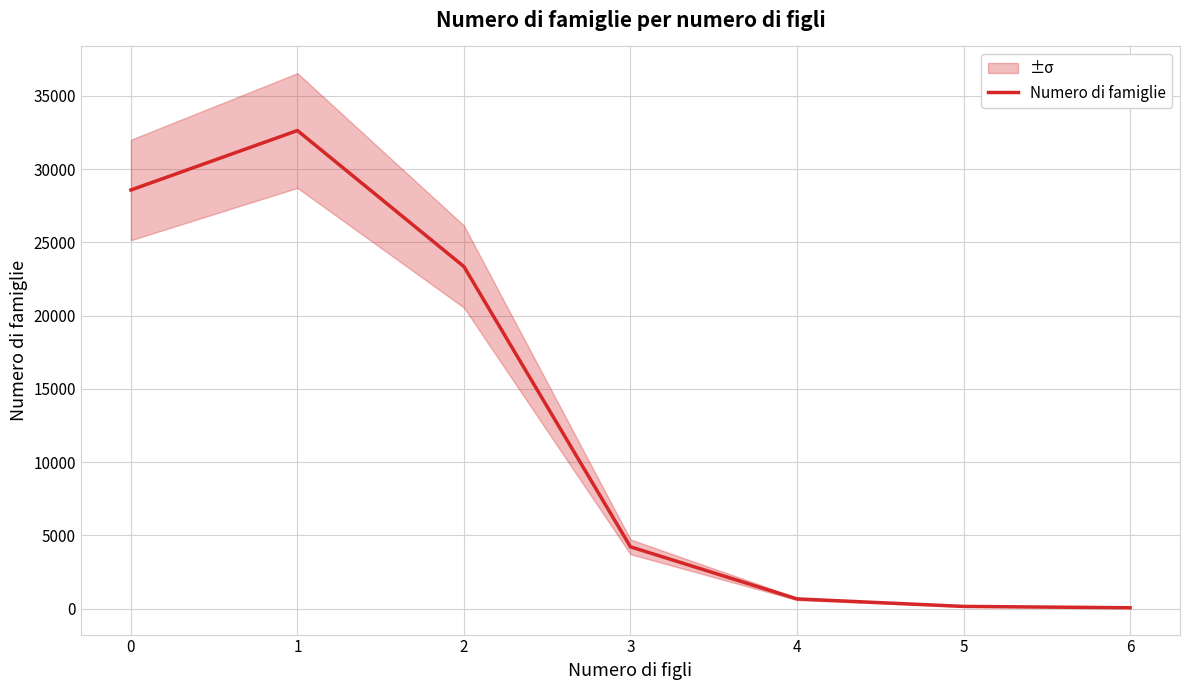

Which category has the highest value across all series?

1